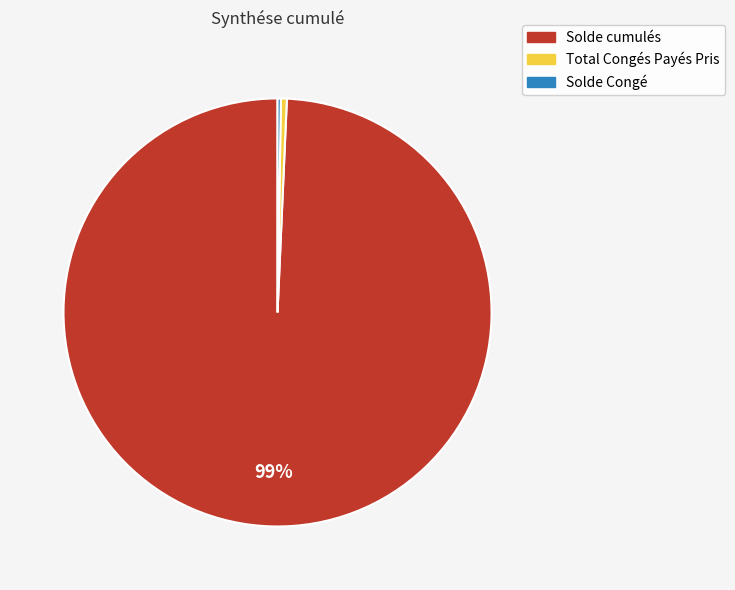

Between Total Congés Payés Pris and Solde cumulés, which is larger?

Solde cumulés